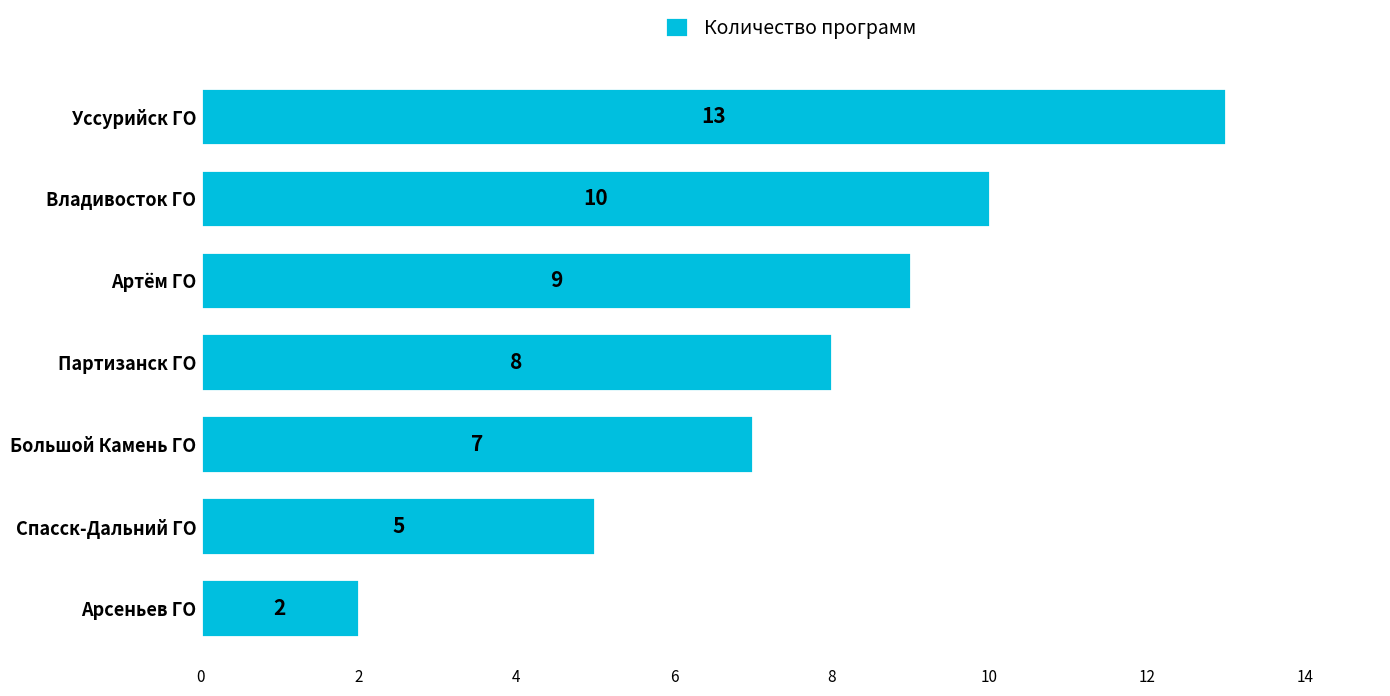

What is the difference between the second highest and minimum values?

8